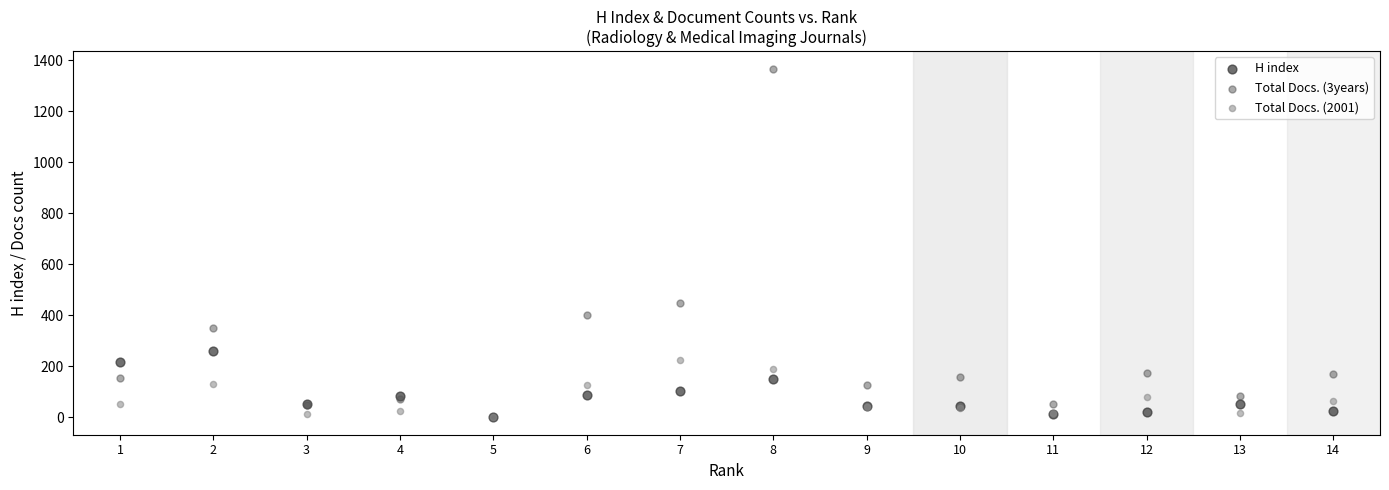

Which series reaches the maximum Y coordinate?

Total Docs. (3years)